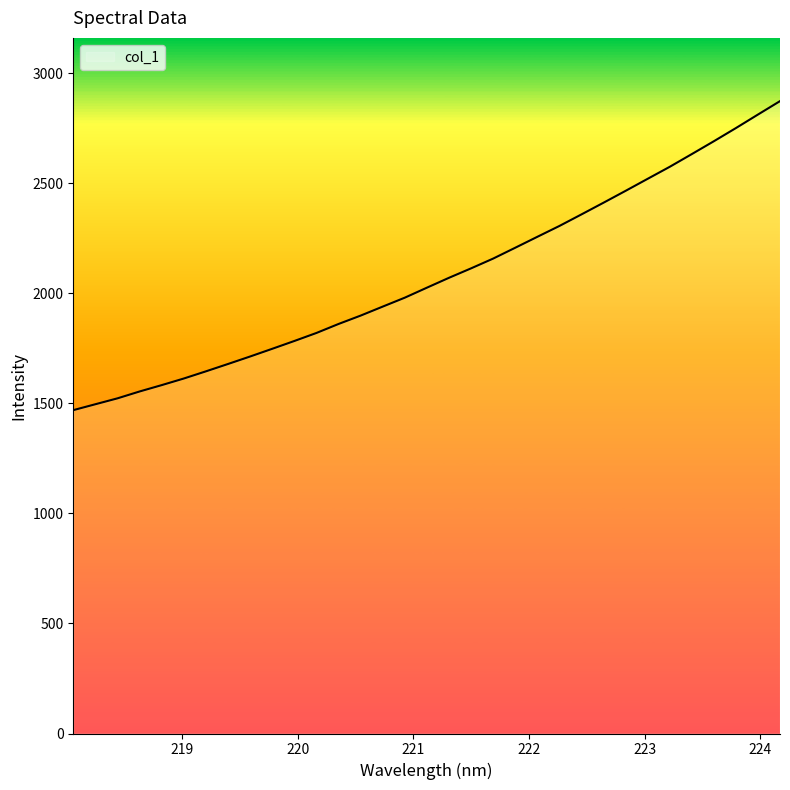

How many lines are shown in the chart?

1